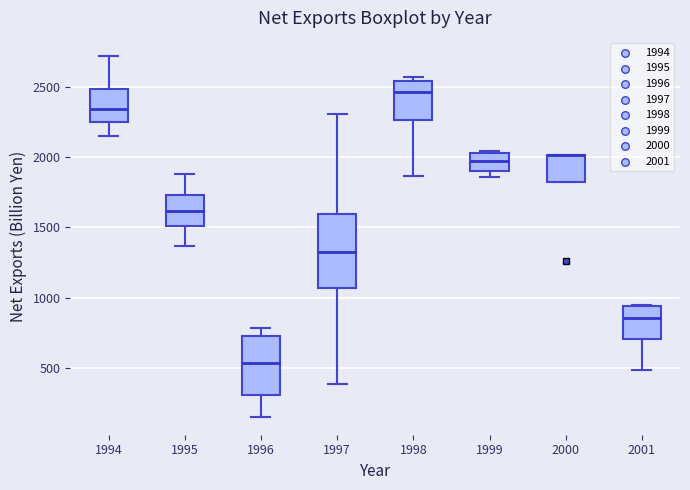

Which box is the tallest, from its lower edge to its upper edge?

1997